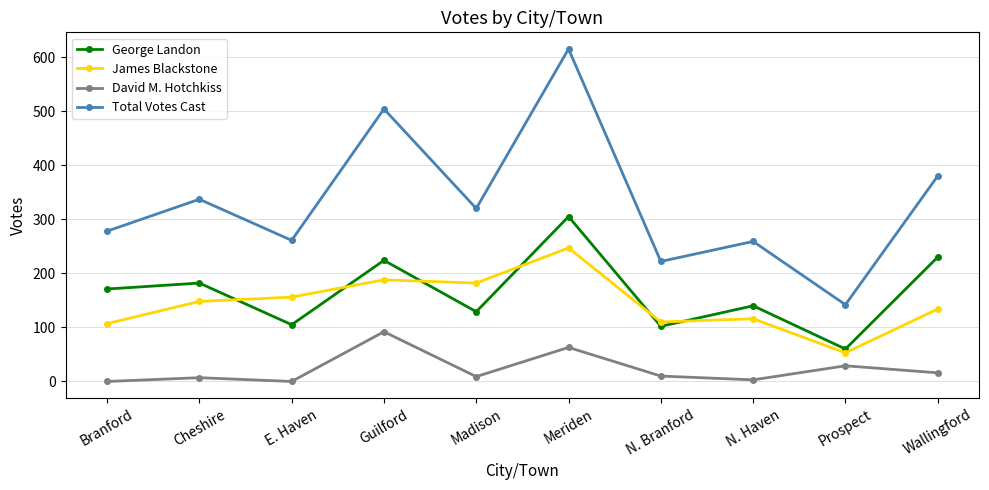

What are all the series names shown in the legend?

George Landon, James Blackstone, David M. Hotchkiss, Total Votes Cast